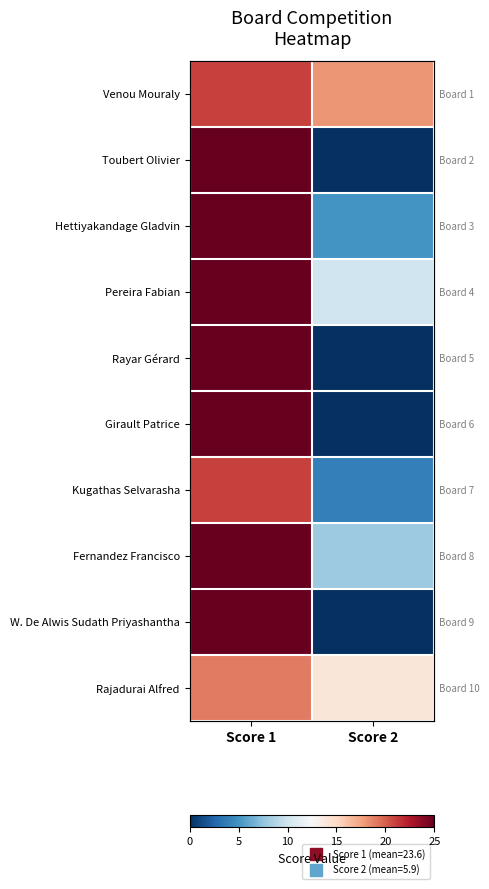

True or false: Girault Patrice has a value of 0 at Score 2.

True